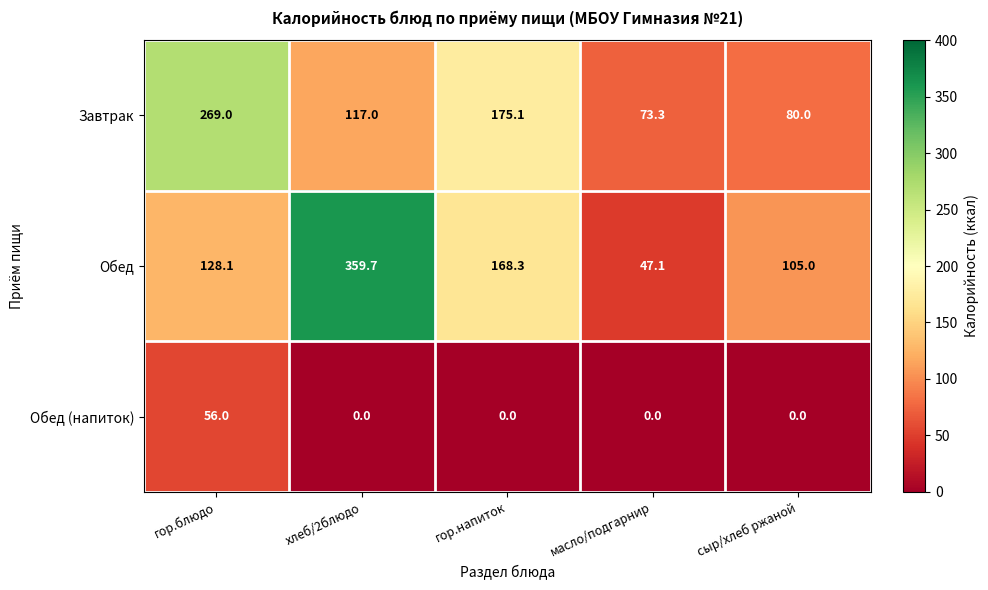

What is the sum of all Завтрак values?

714.4